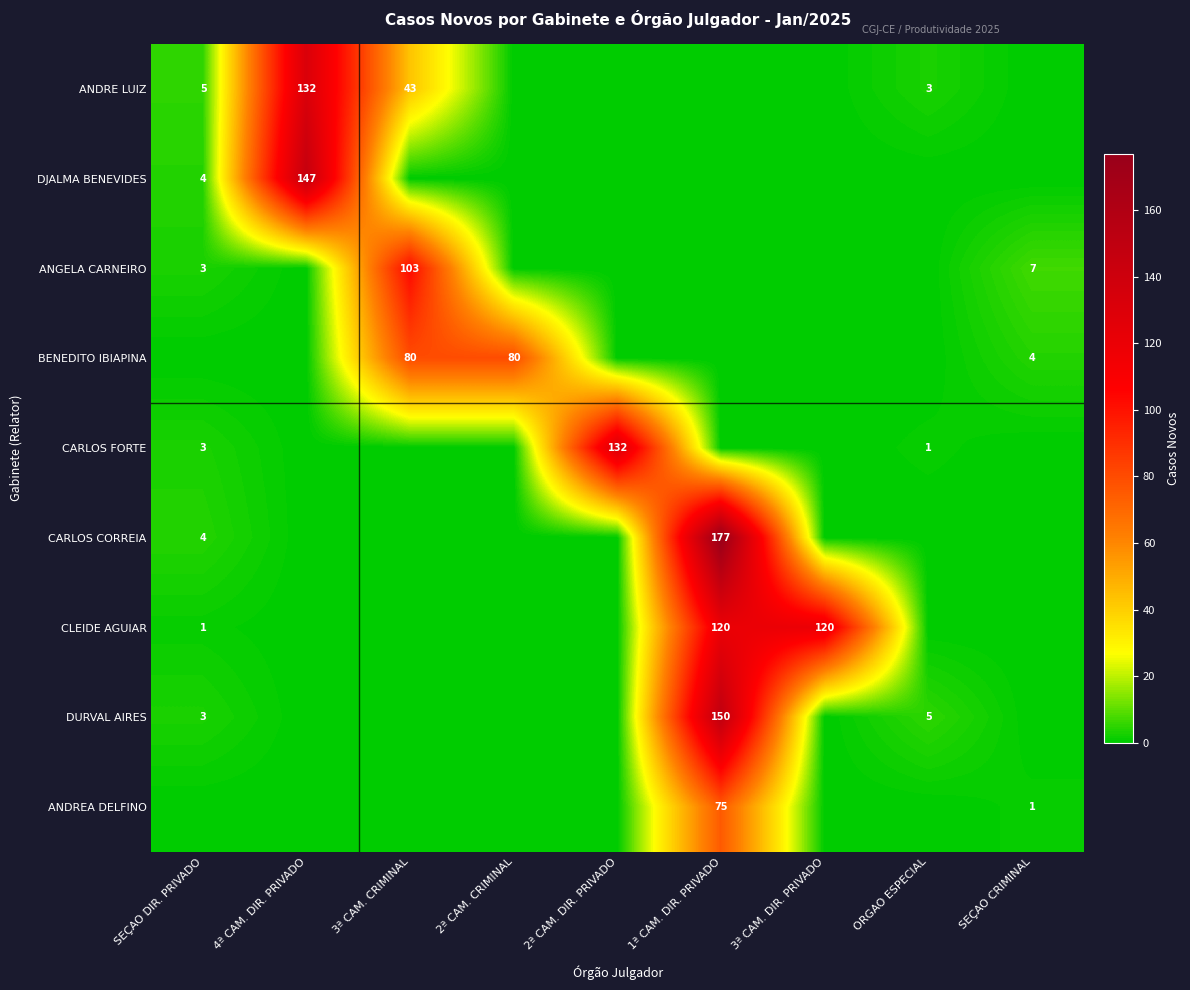

The value of ANGELA CARNEIRO at 3ª CAM. CRIMINAL is 48. True or false?

False